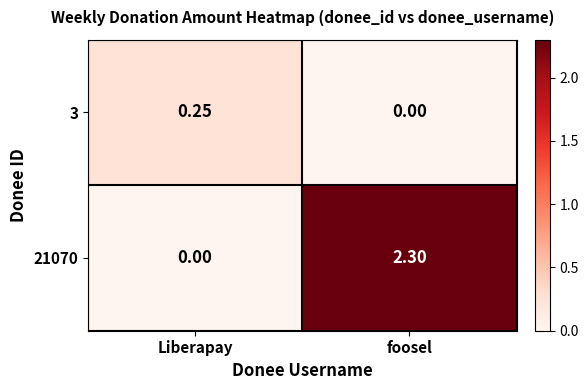

Where is 21070 nearest to the value 1?

Liberapay